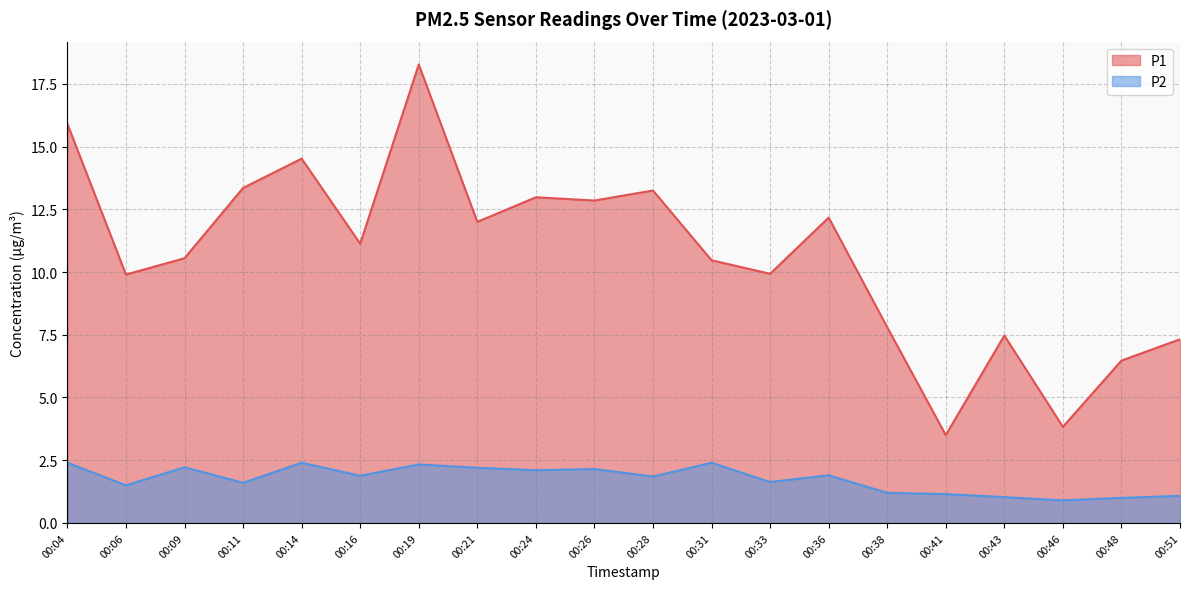

How many distinct data groups are displayed?

2